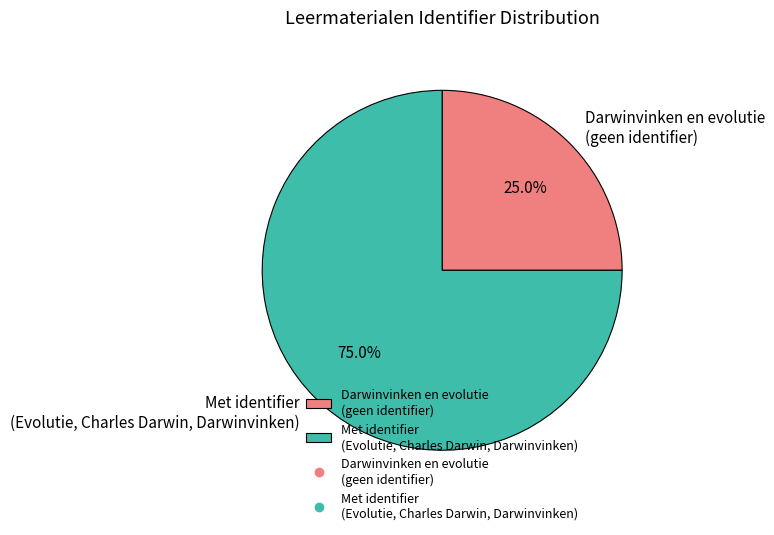

Rank the categories by value from highest to lowest.

Met identifier (Evolutie, Charles Darwin, Darwinvinken), Darwinvinken en evolutie (geen identifier)